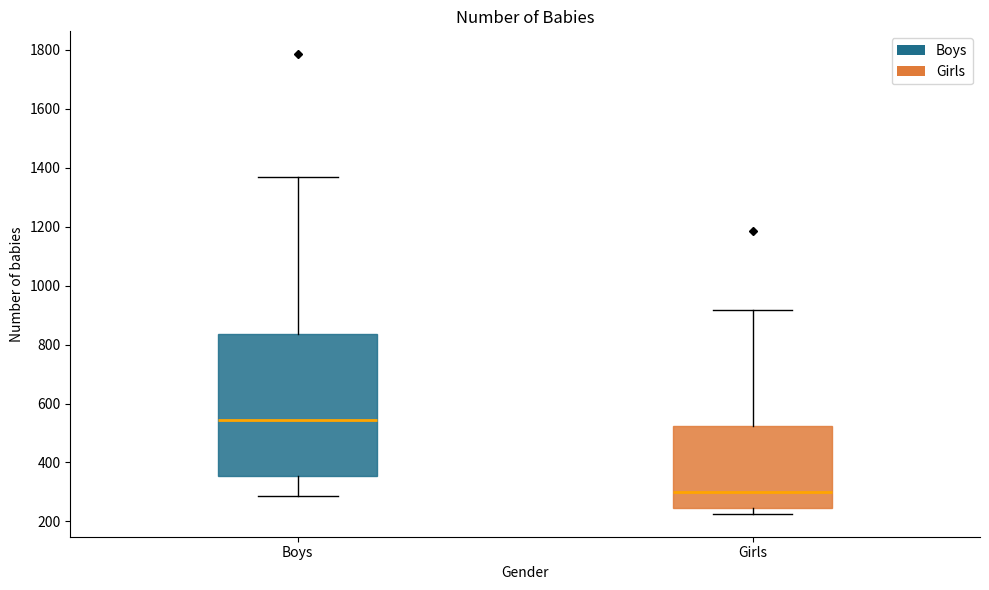

Which box has the lowest median line?

Girls